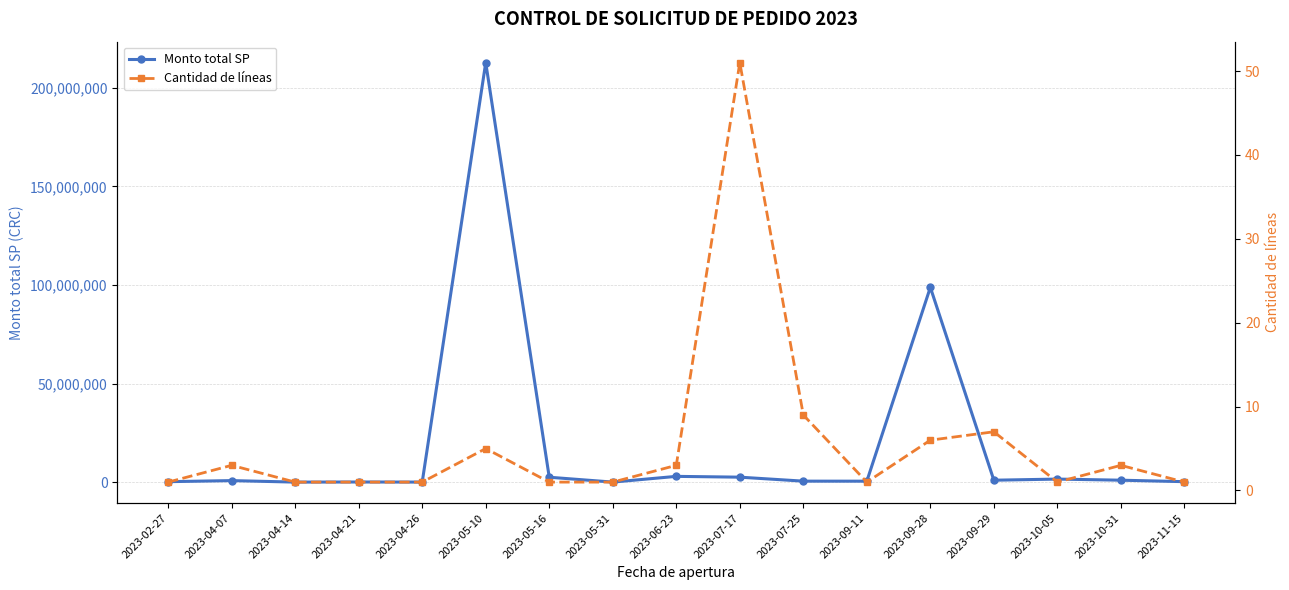

What is the label of the 12th point from the right?

2023-05-10